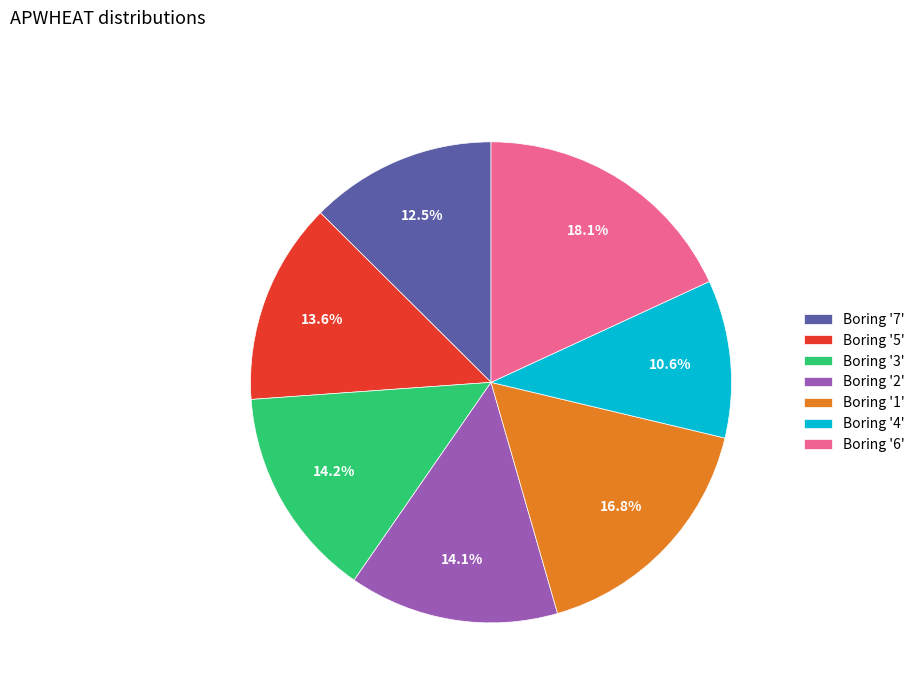

How many slices are in this pie chart?

7